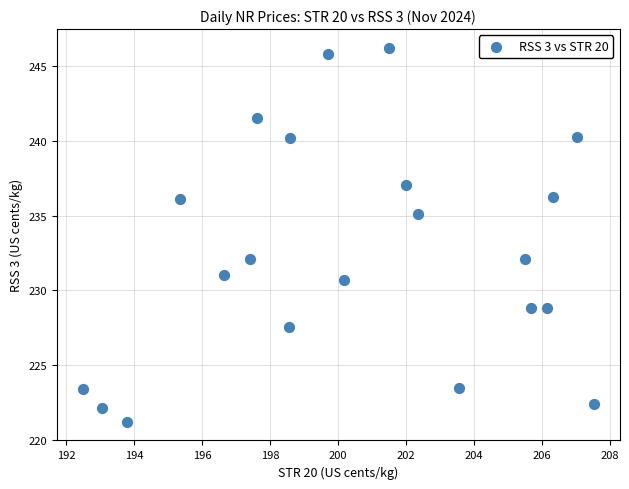

What is the range of Y values (max minus min)?

25.0